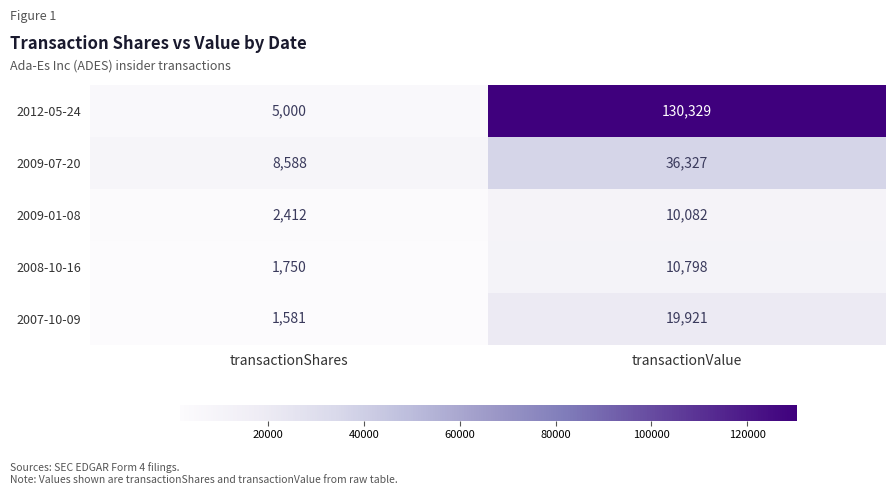

Which series has the widest spread of values?

2012-05-24